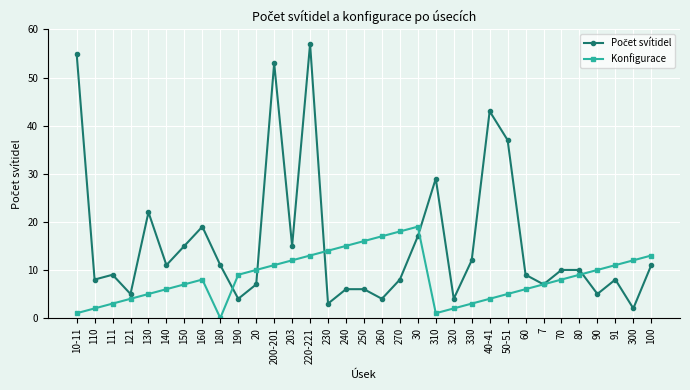

What is the difference between the highest and lowest values at 160?

11